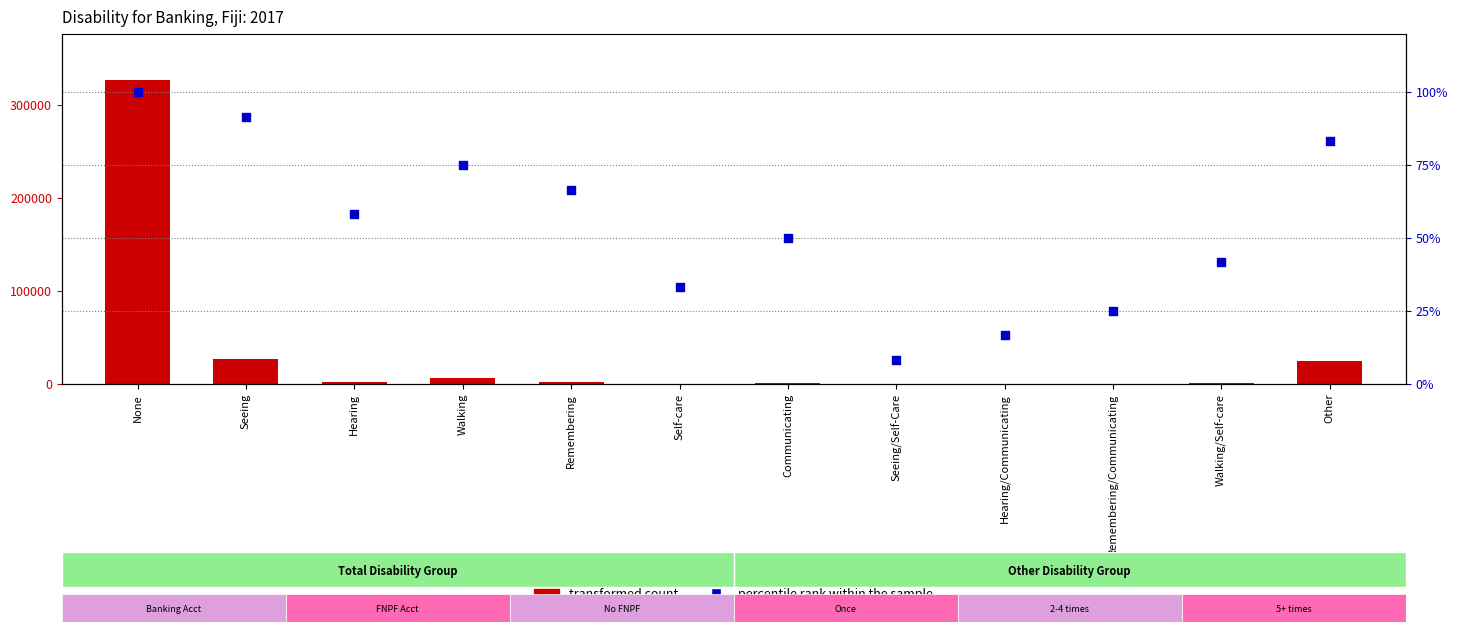

Is the value of transformed count at Hearing/Communicating greater than the value of percentile rank within the sample at Seeing?

Yes